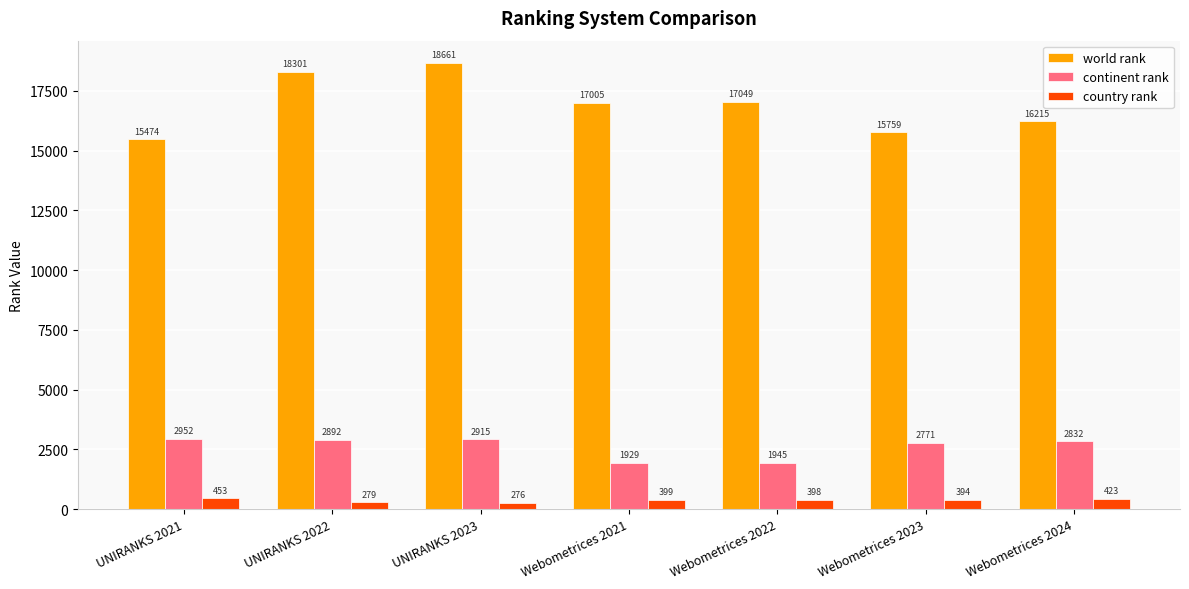

The continent rank series shows 2832 at Webometrices 2024. True or false?

True